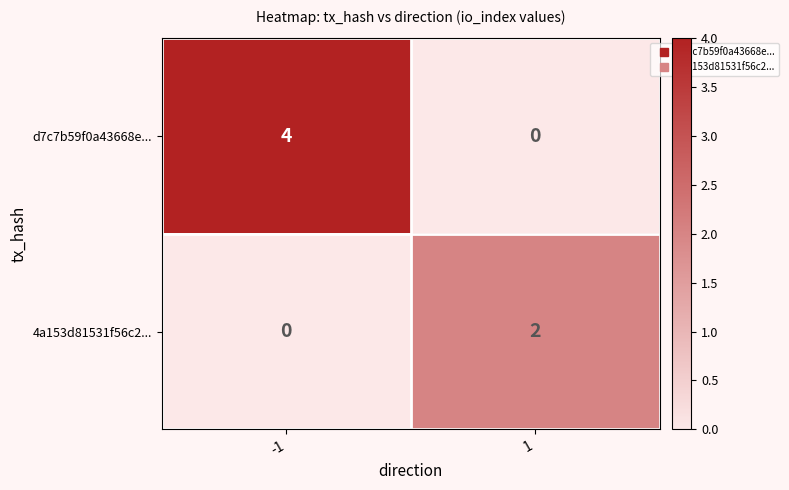

Is it true that d7c7b59f0a43668e... equals 0 at 1?

True